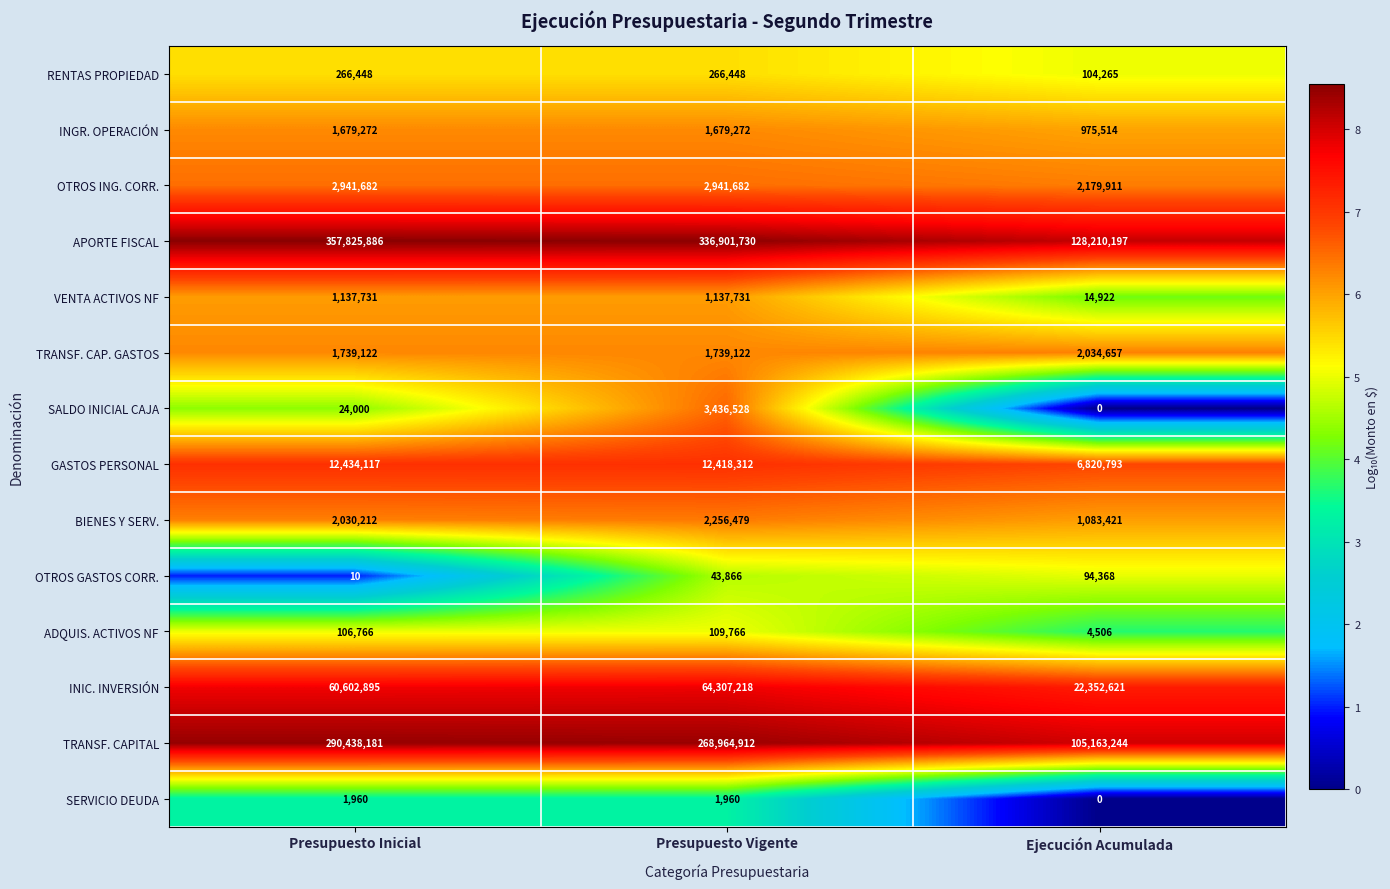

At which label is INIC. INVERSIÓN closest to 43329919?

Presupuesto Inicial